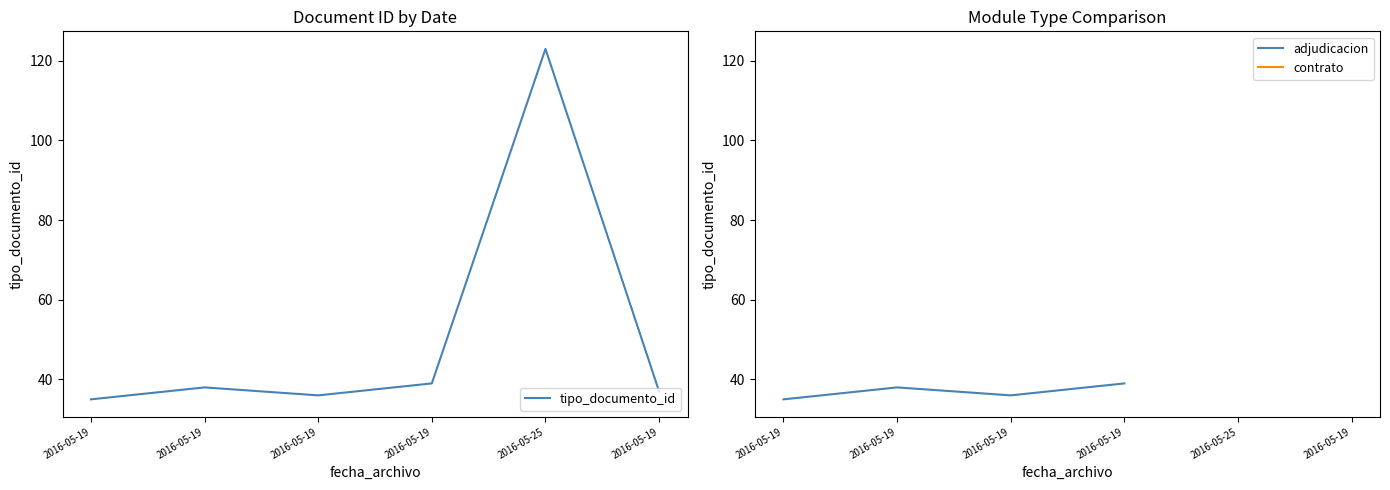

List the labels in order of contrato value, largest first.

2016-05-19, 2016-05-19, 2016-05-19, 2016-05-19, 2016-05-25, 2016-05-19